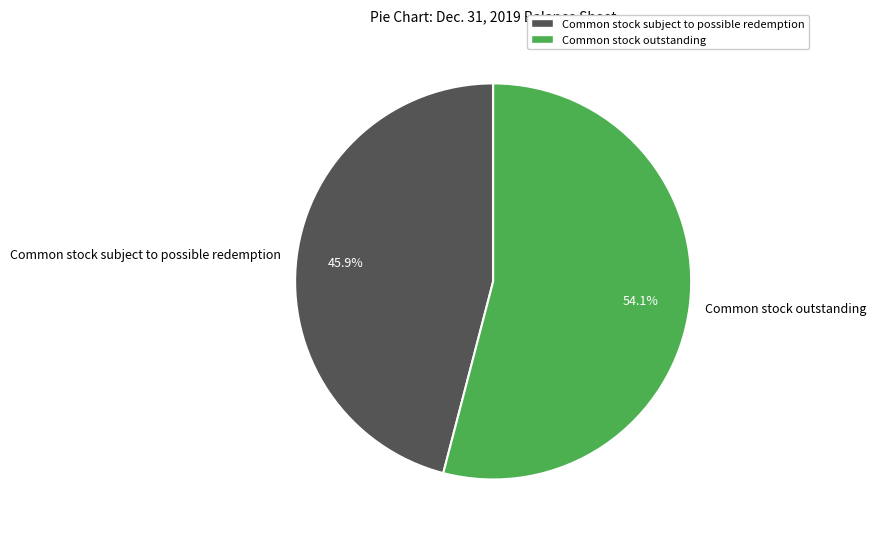

Is there any slice that represents more than half of the pie?

Yes